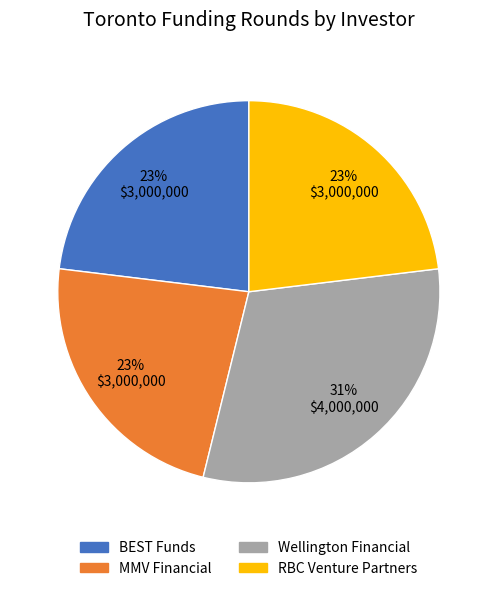

Approximately how many times larger is the value at BEST Funds compared to RBC Venture Partners?

1.0